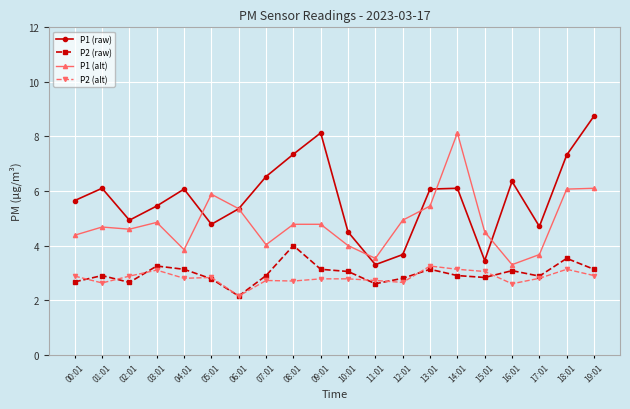

What are all the series names shown in the legend?

P1 (raw), P2 (raw), P1 (alt), P2 (alt)